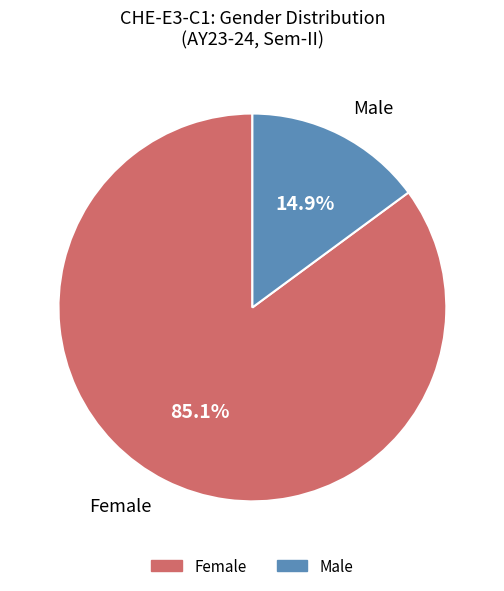

To the nearest percent, what is the difference between the Female and Male slice percentages?

70%